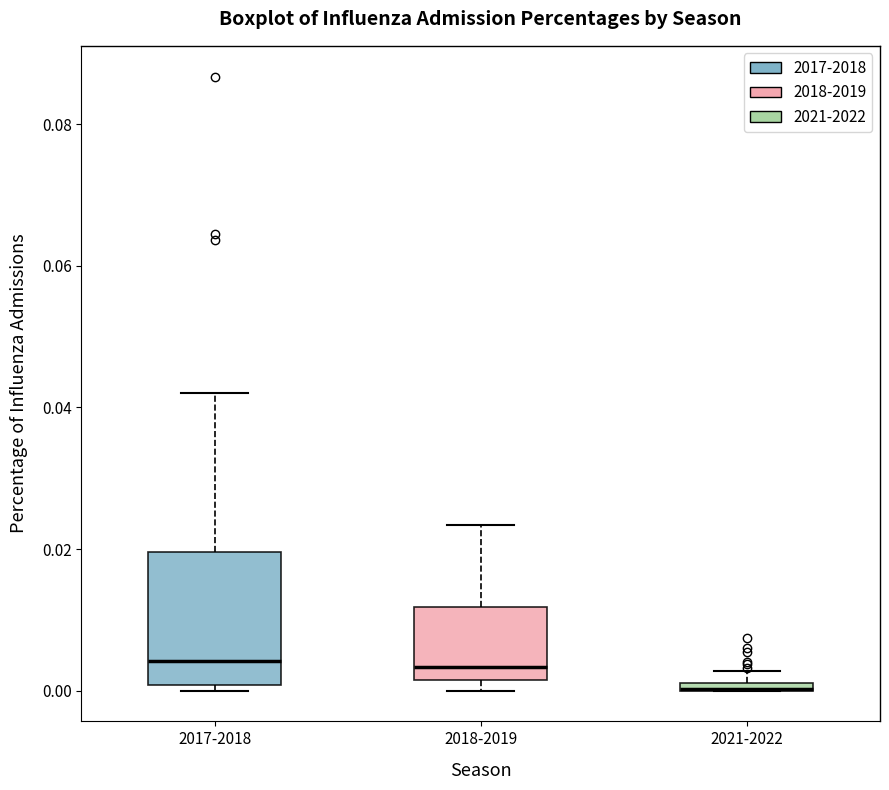

Where is the lower edge of the box for 2018-2019 on the y-axis? The values are not printed on the chart, so give them approximately, as read against the axis.

0.002